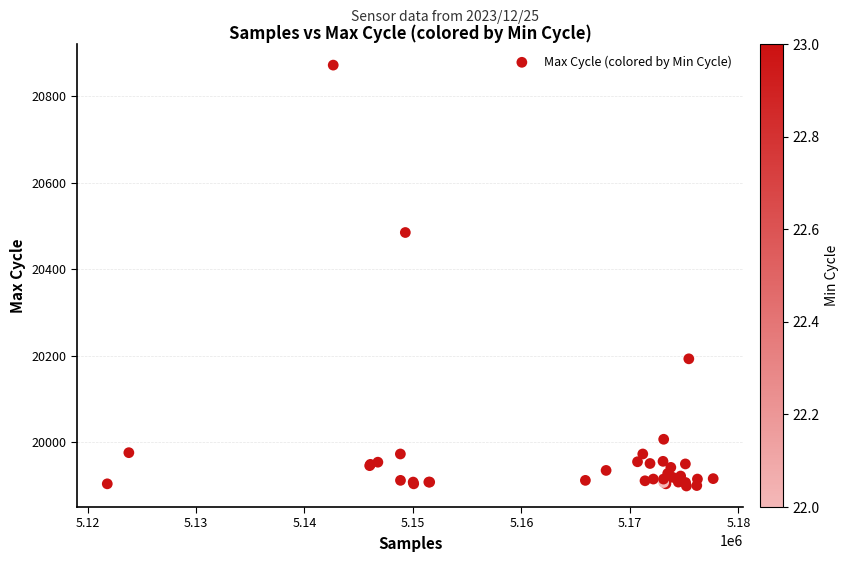

What Y value in the scatter plot is closest to 20385?

20485